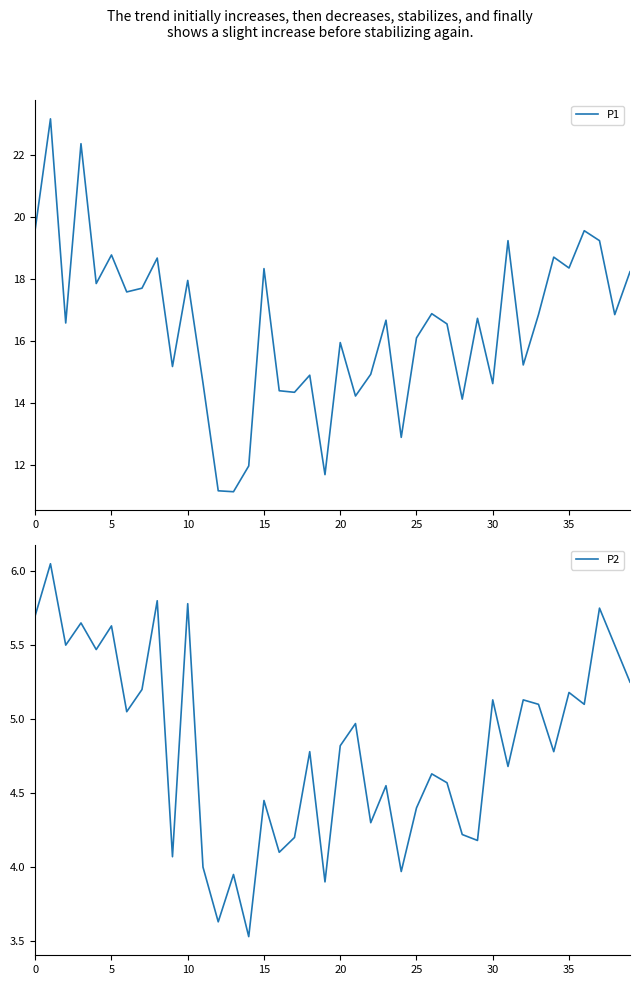

The value of P1 at 10 is 17.9. True or false?

True